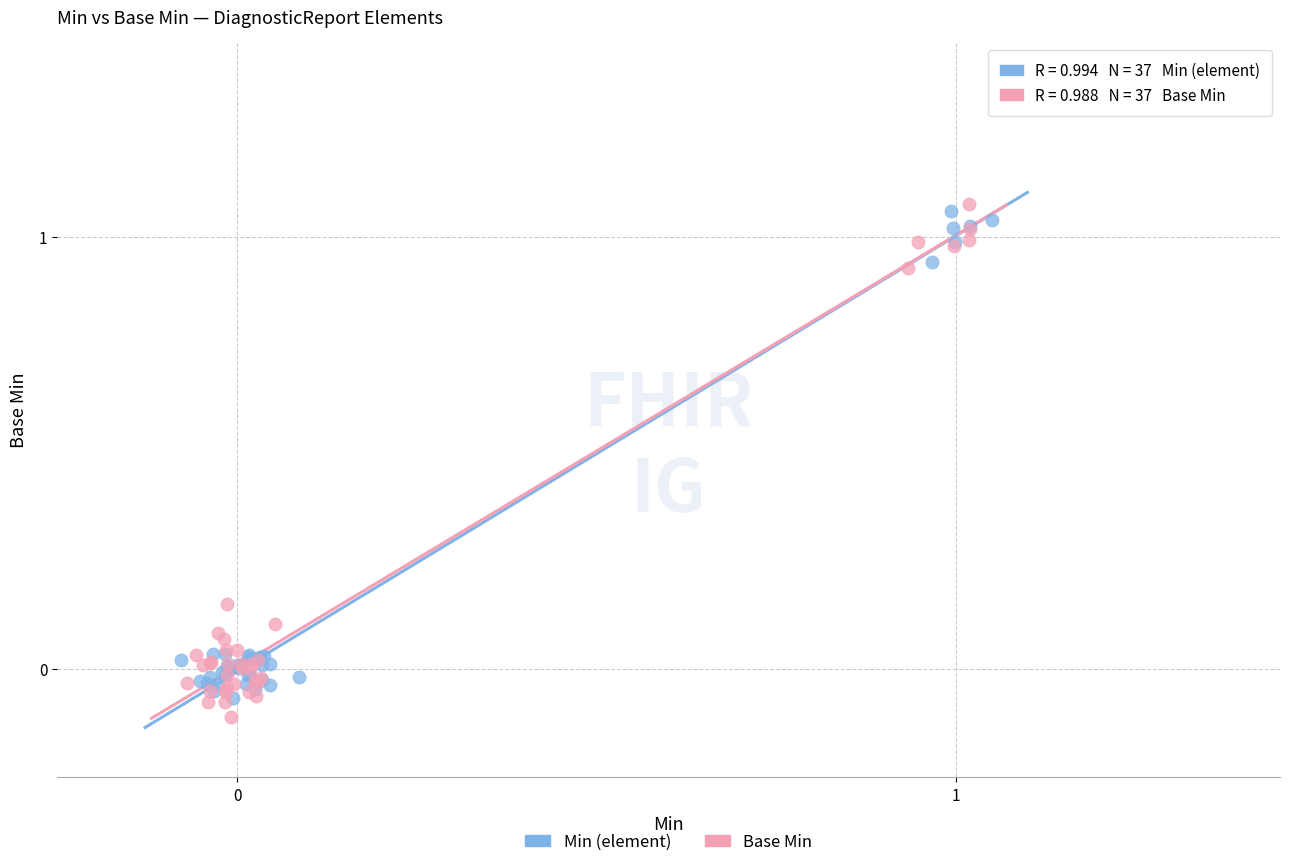

Which series reaches the minimum Y coordinate?

Base Min